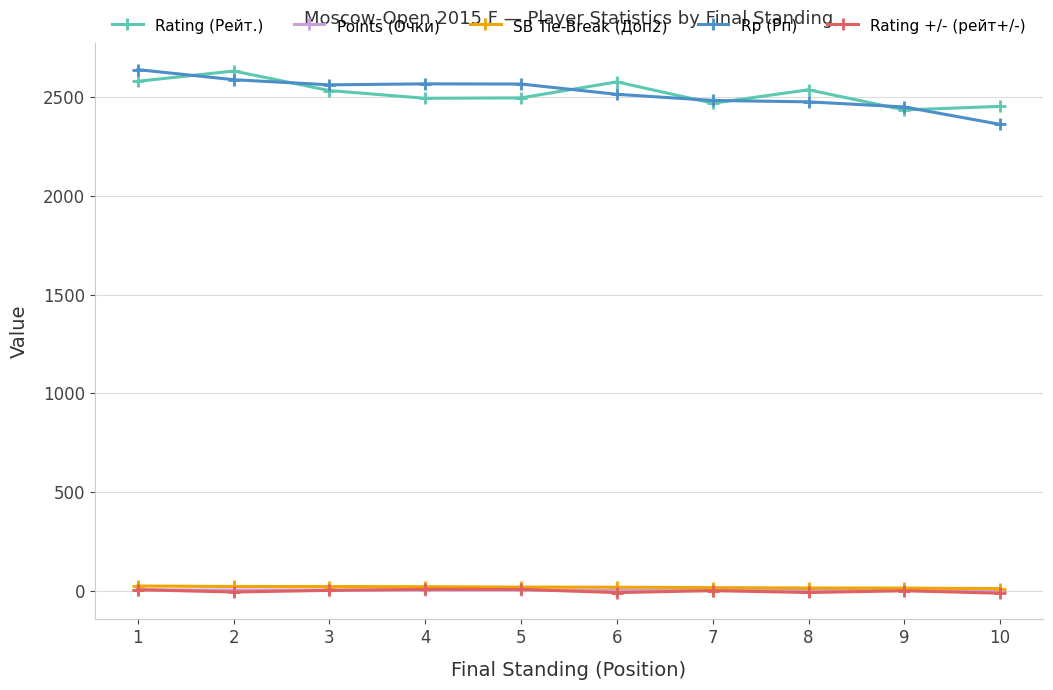

True or false: Rp (Рп) and Rating +/- (рейт+/-) intersect in this chart.

False